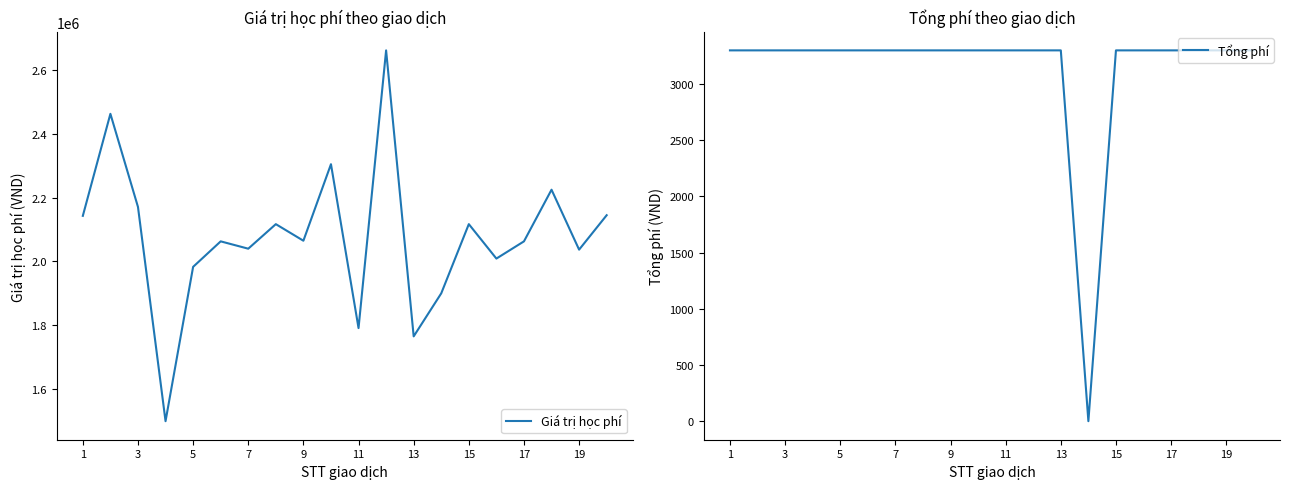

Read the Tổng phí value at 19, to the nearest 100.

3300